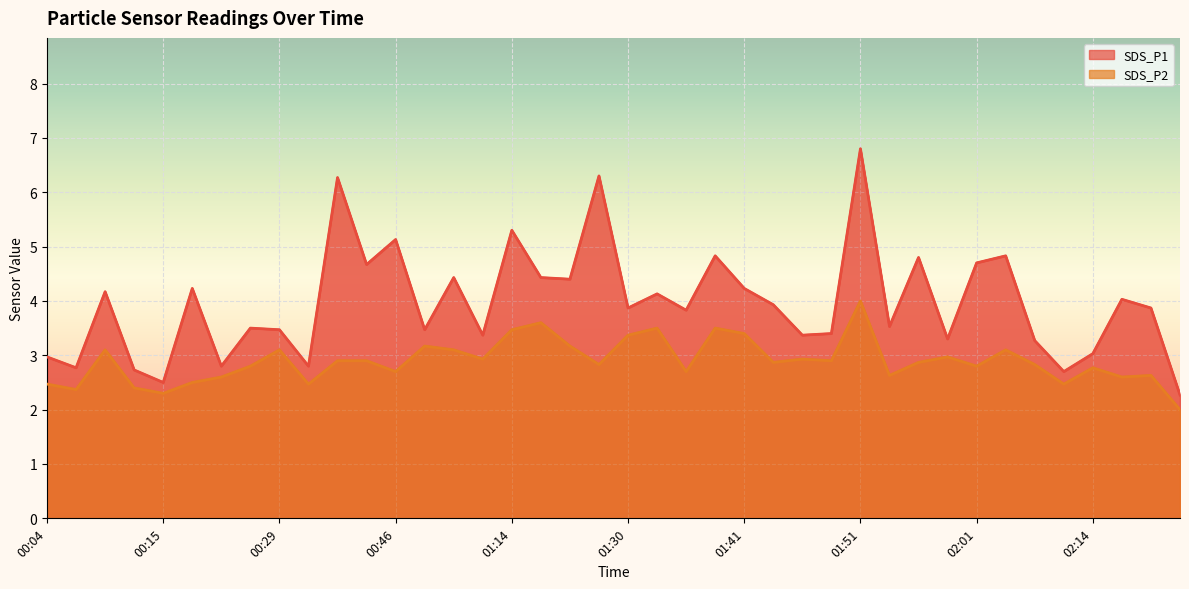

What value does the SDS_P2 series have at 01:43?

2.9